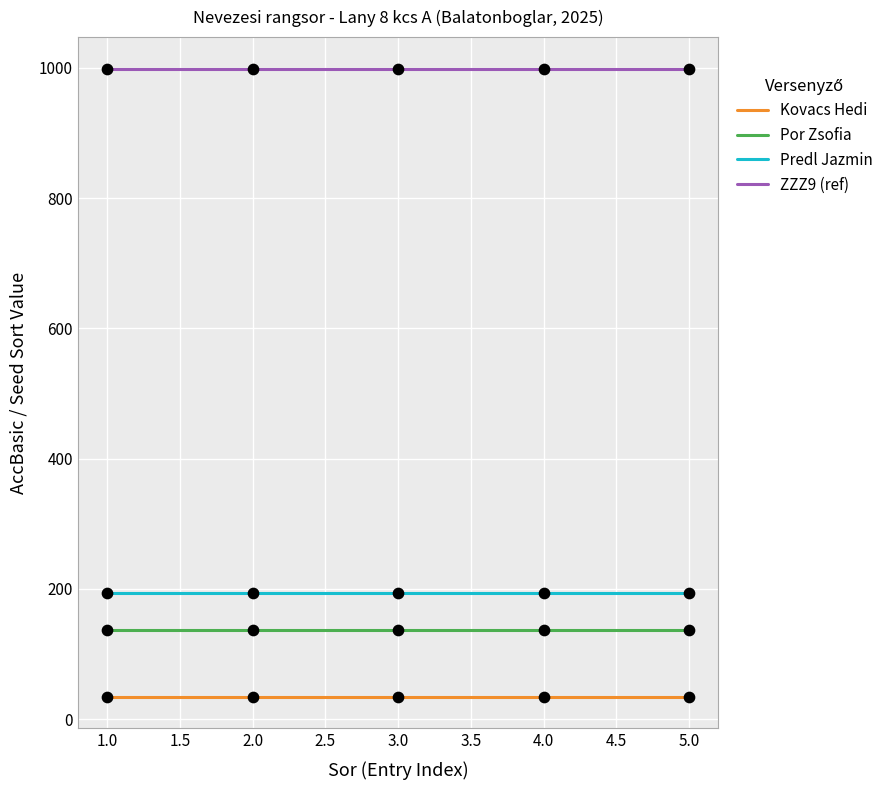

What is the difference between the highest and lowest values at 1.0?

965